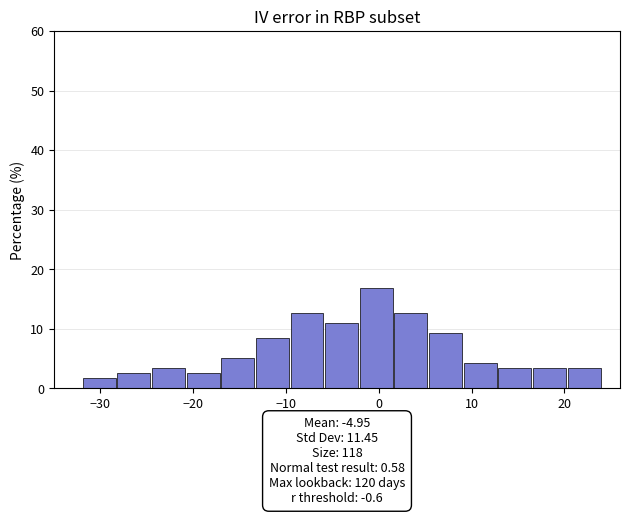

Read against the x-axis, roughly where is the centre of the tallest bar?

0